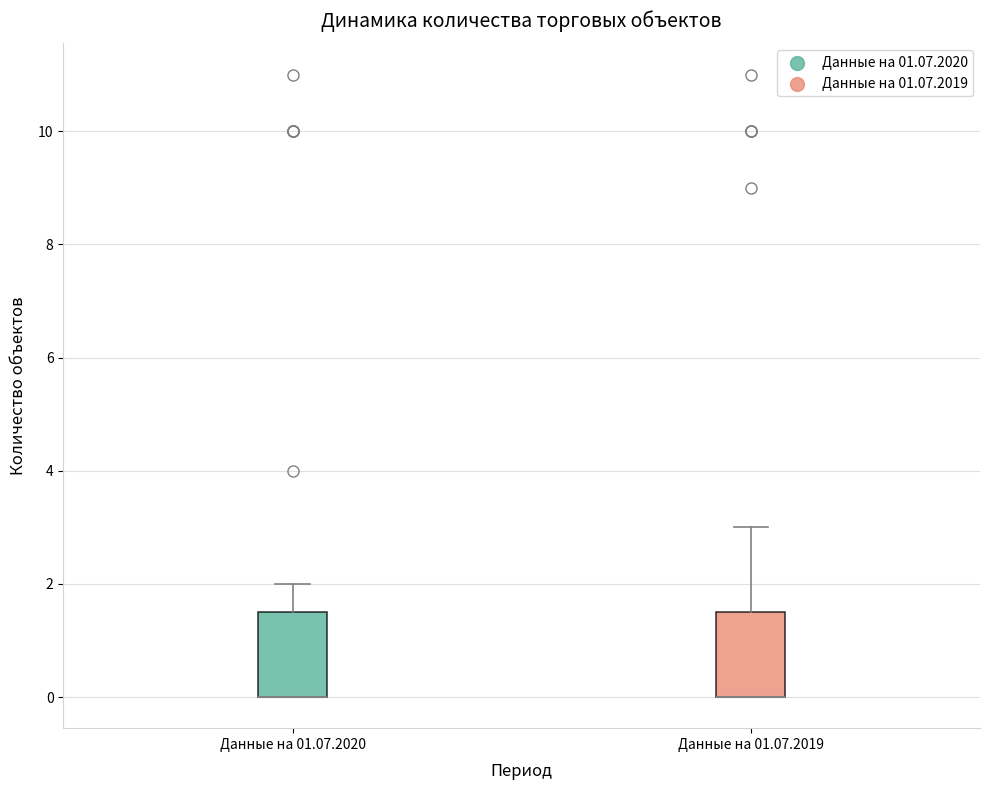

Reading left to right, read every box against the y-axis: the position of its median line, the range the box covers, and the ends of its whiskers. The values are not printed on the chart, so give them approximately, as read against the axis.

Данные на 01.07.2020: median 0.0 (drawn on the box's lower edge), box 0.0 to 1.6, whiskers 0.0 to 2.0
Данные на 01.07.2019: median 0.0 (drawn on the box's lower edge), box 0.0 to 1.6, whiskers 0.0 to 3.0